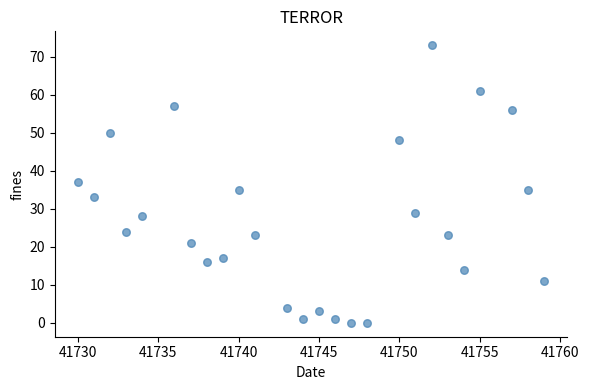

What is the range of X values (max minus min)?

29